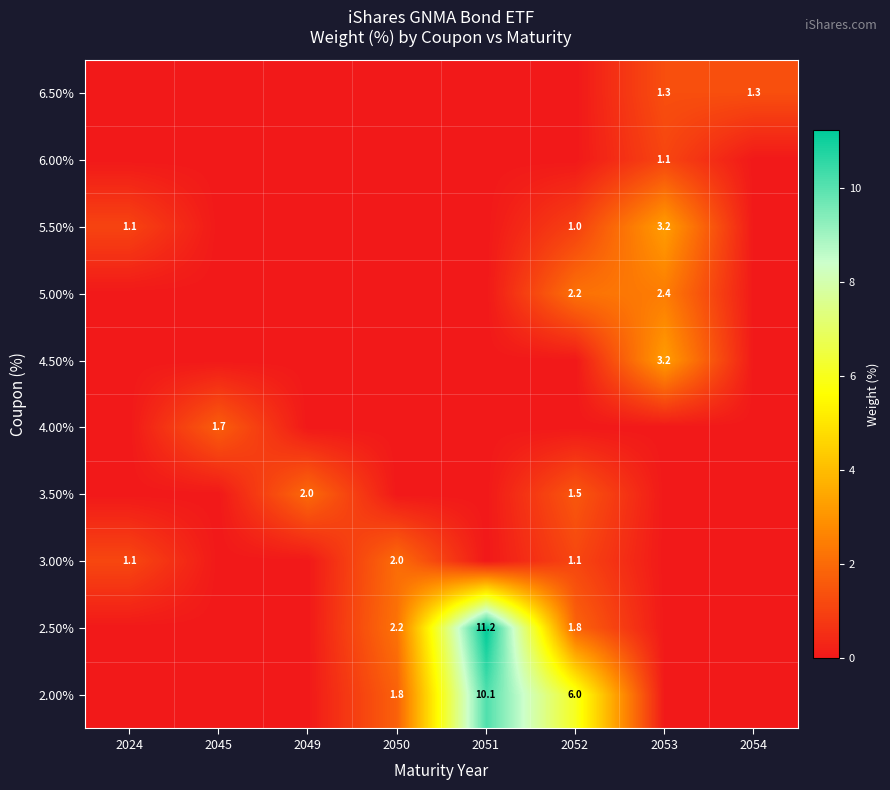

True or false: 5.00% has a value of 1.2 at 2053.

False